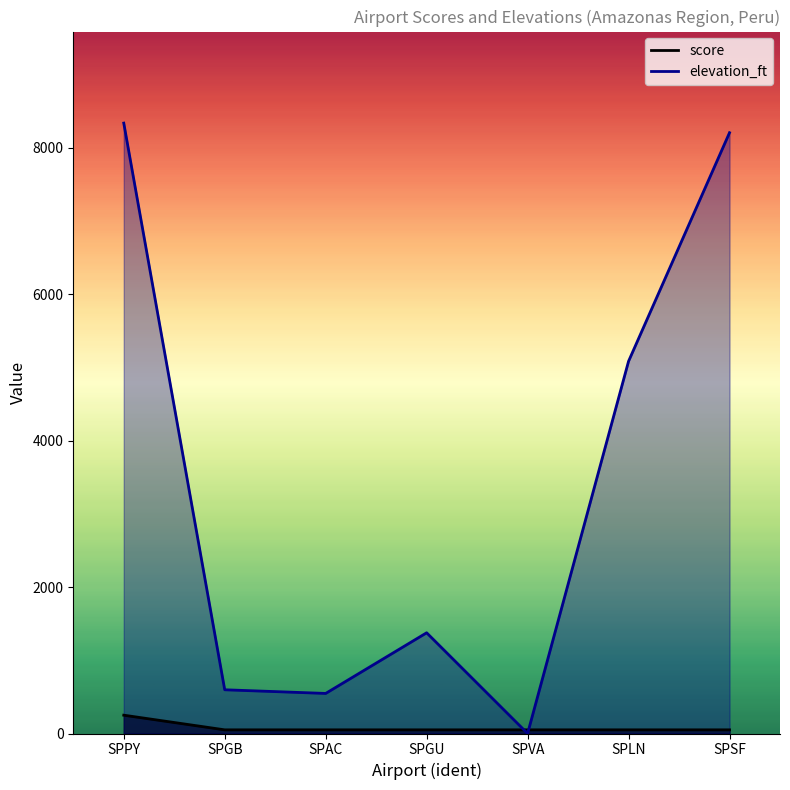

List the series in order of their peak value, highest first.

elevation_ft, score